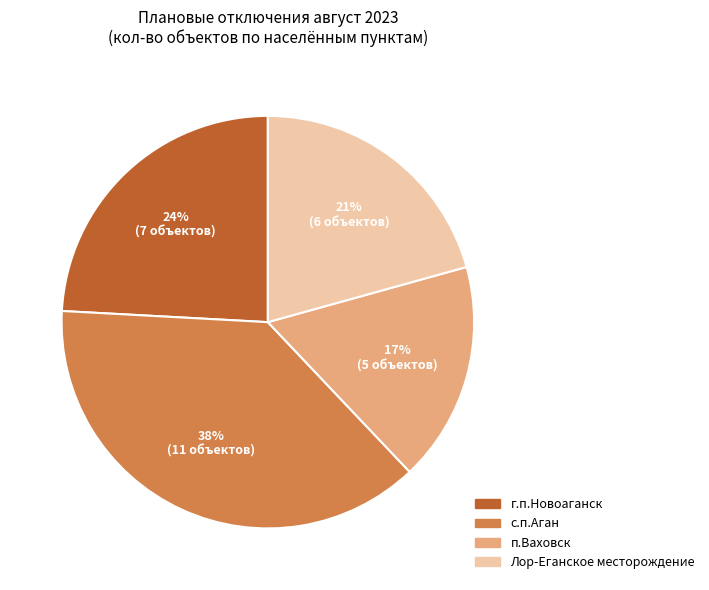

How many segments does this pie chart have?

4